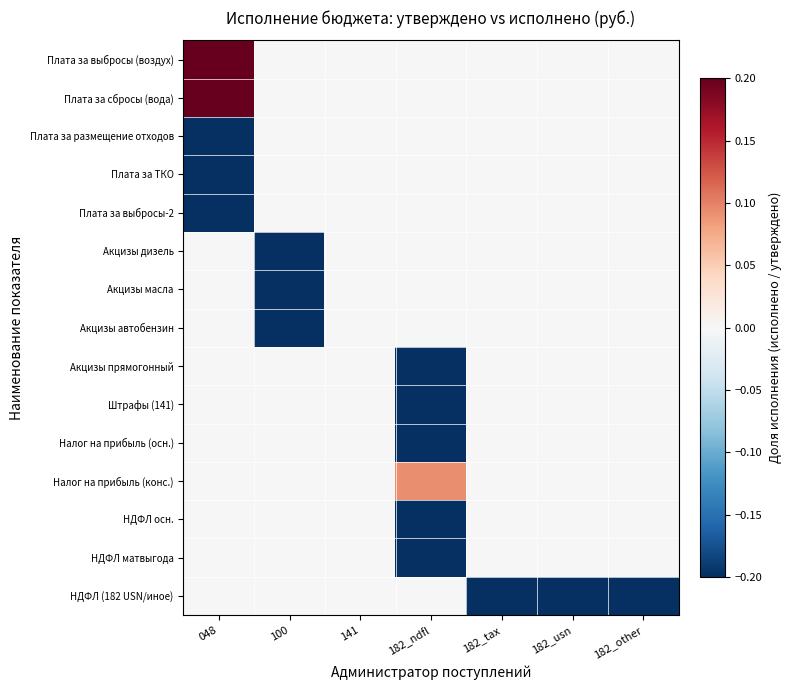

At how many categories does at least one series exceed 0?

2